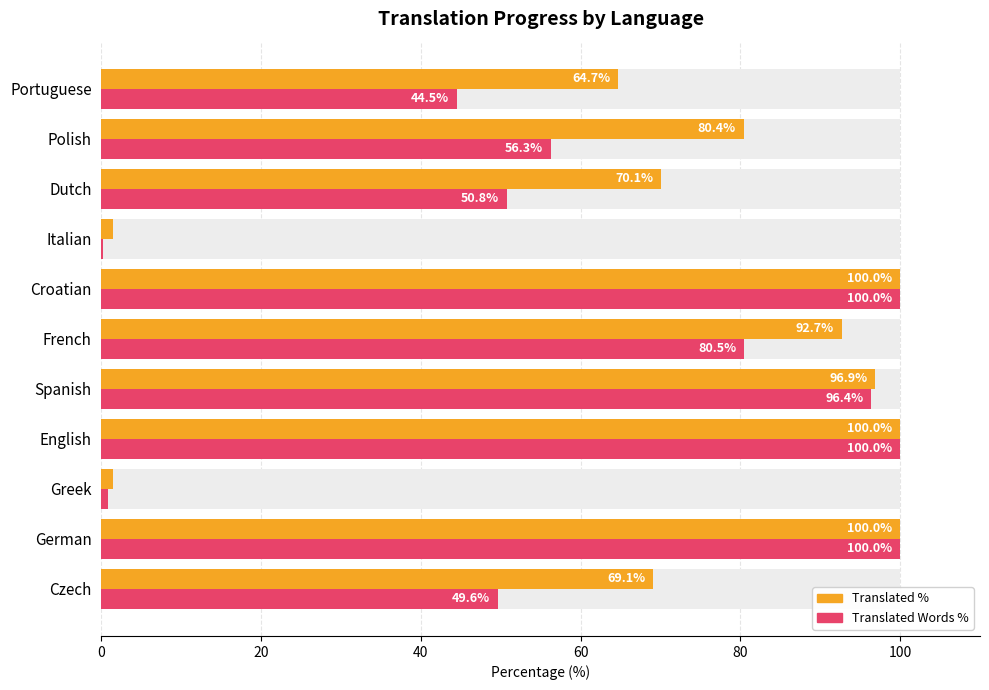

What is the difference between the translated_percent values at Italian and Spanish?

95.4